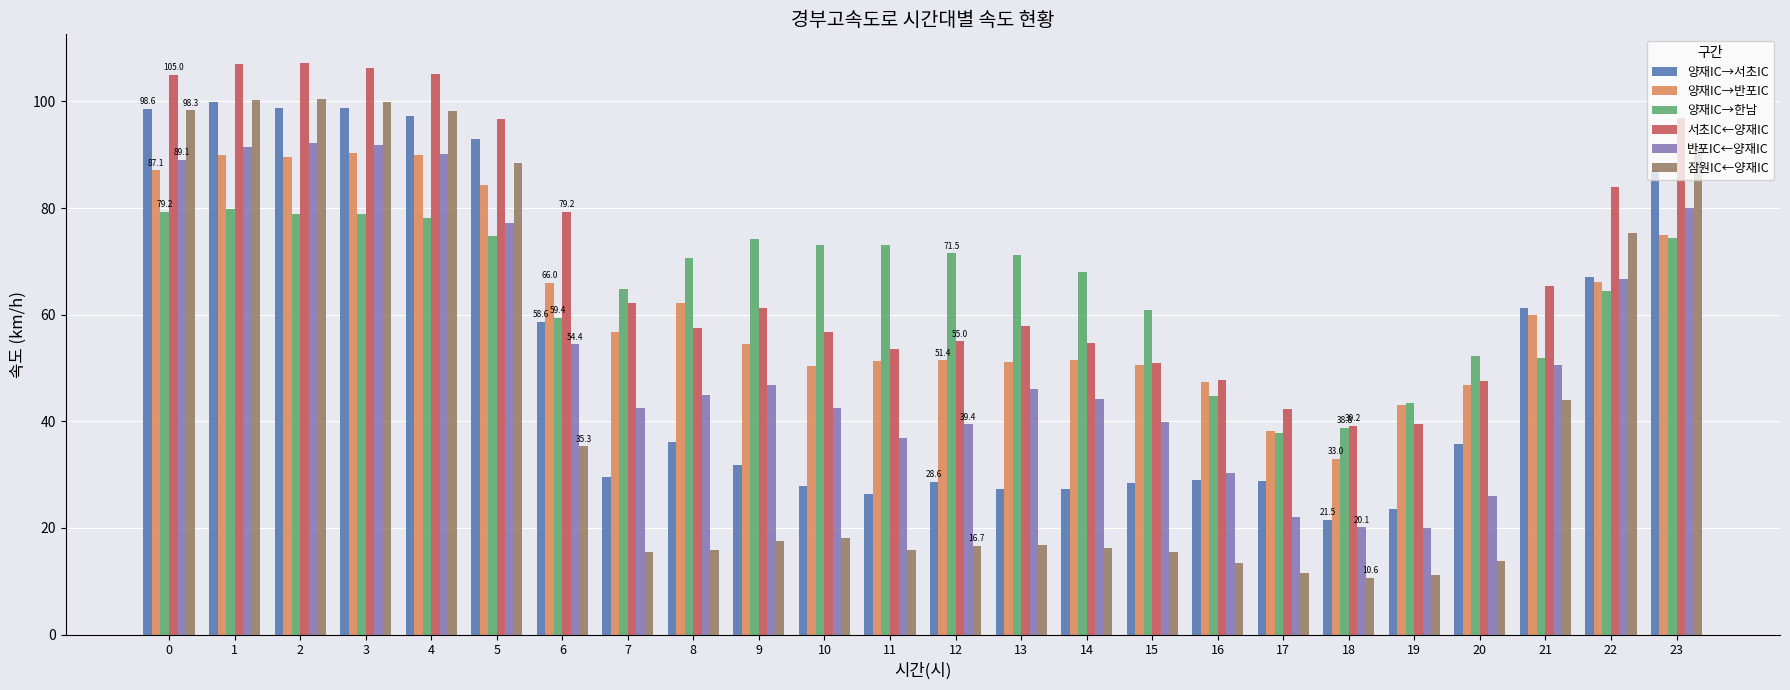

What is the greatest value displayed?

107.2